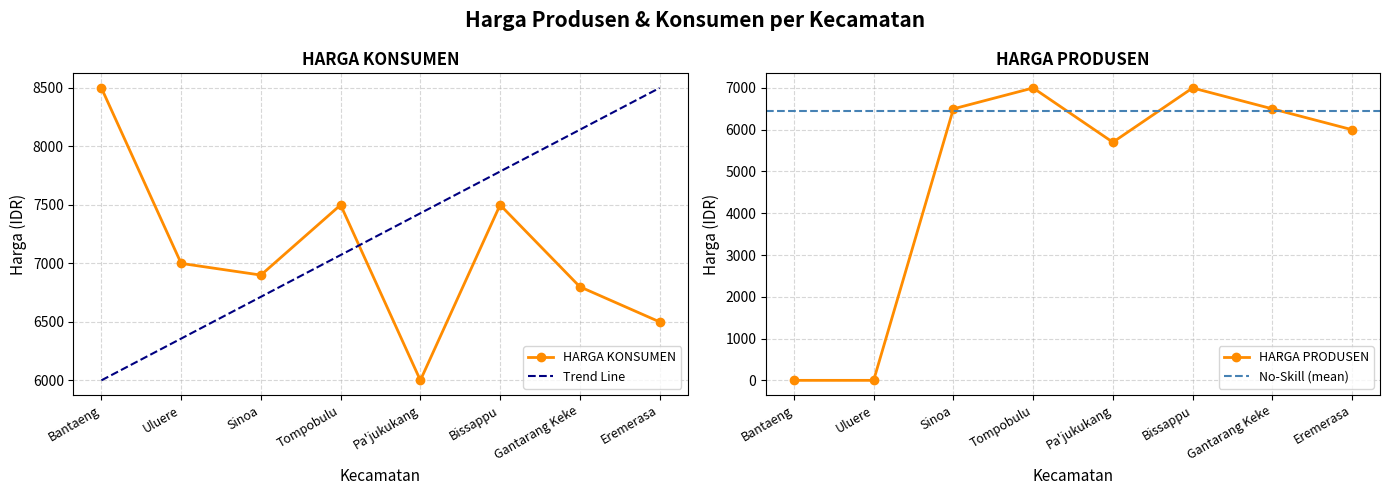

Is this an area chart (filled region under the line)?

No